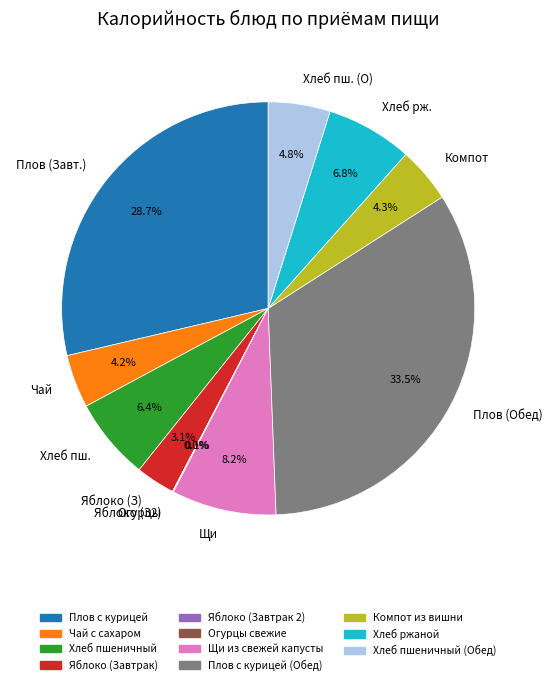

Does any single category account for the majority?

No